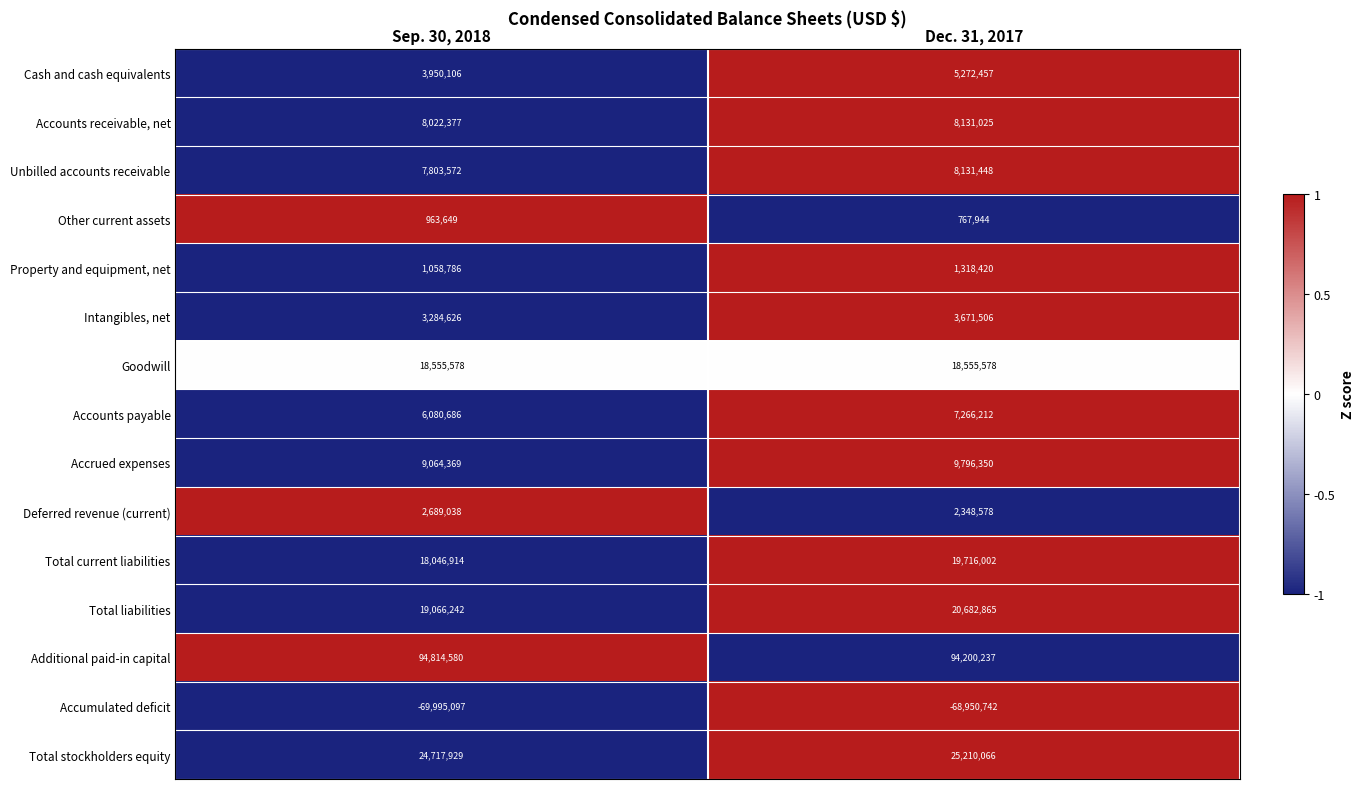

What is the total value across all series at Dec. 31, 2017?

156117946